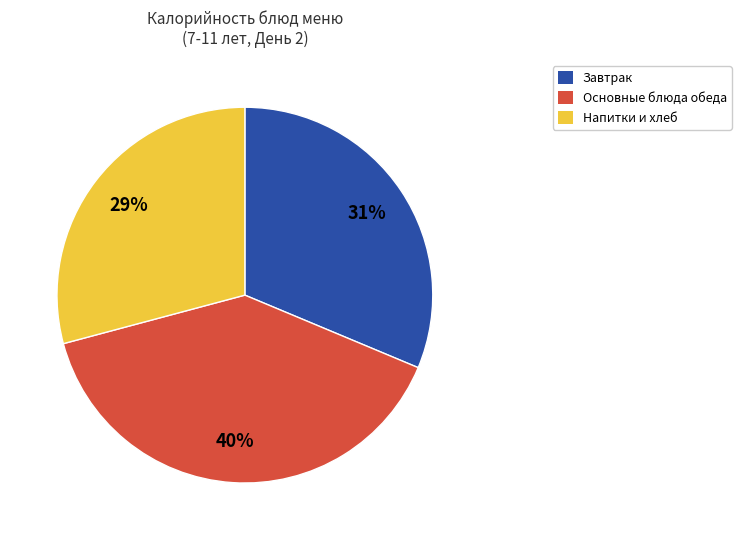

To the nearest percent, what is the average slice percentage?

33%